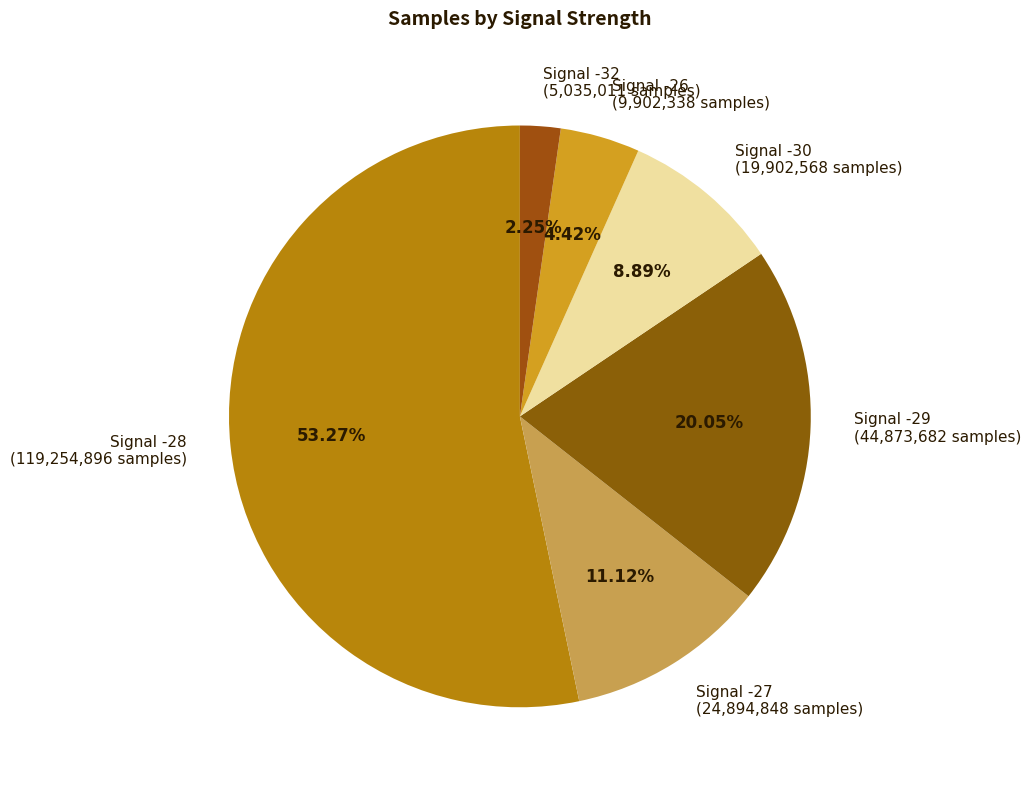

Count the number of slices in the pie.

6